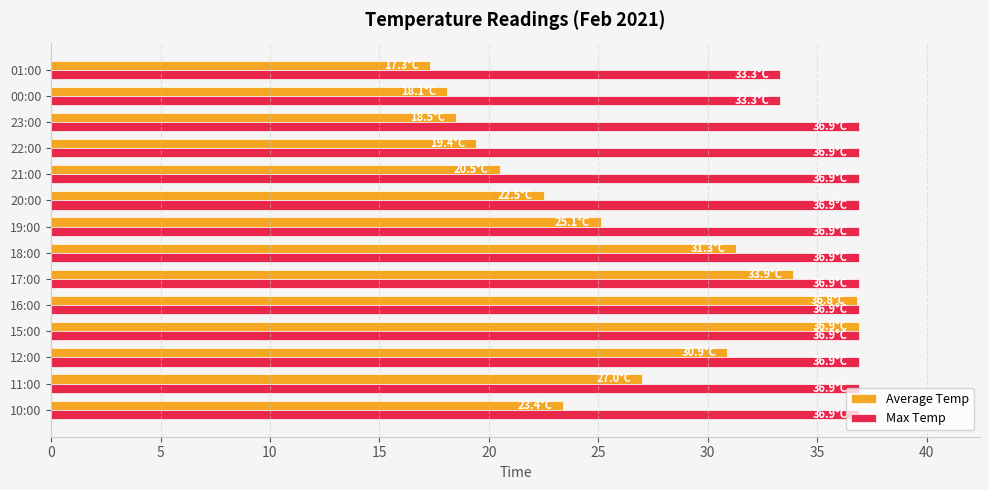

What is the lowest value of the Max Temp series?

33.3